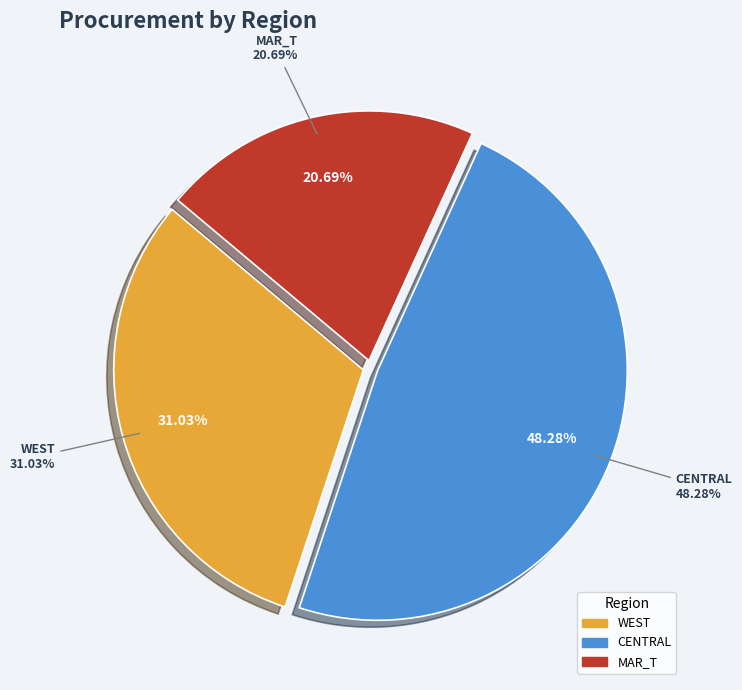

To the nearest percent, what is the average slice percentage?

33%